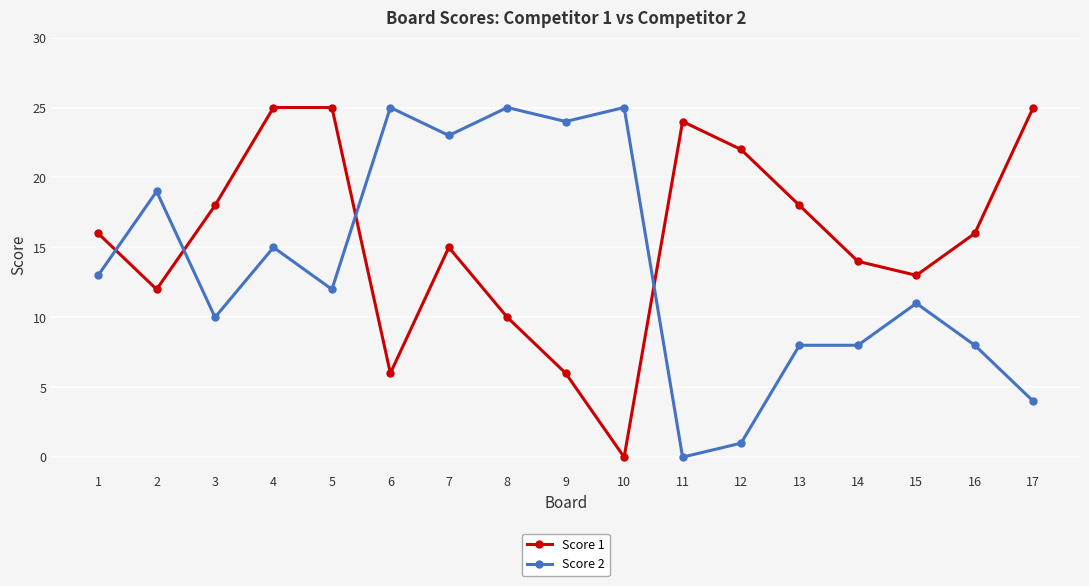

Does the chart have visible grid lines?

Yes